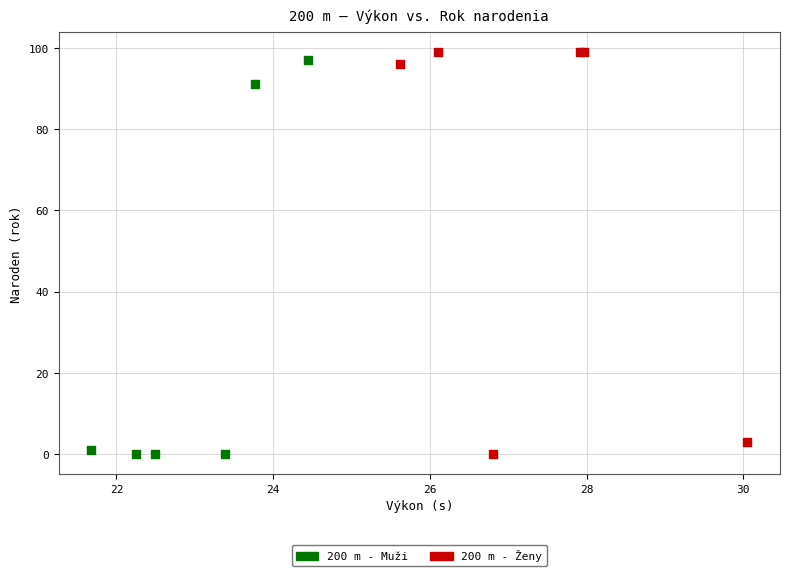

What are all the series names shown in the legend?

200 m - Muži, 200 m - Ženy